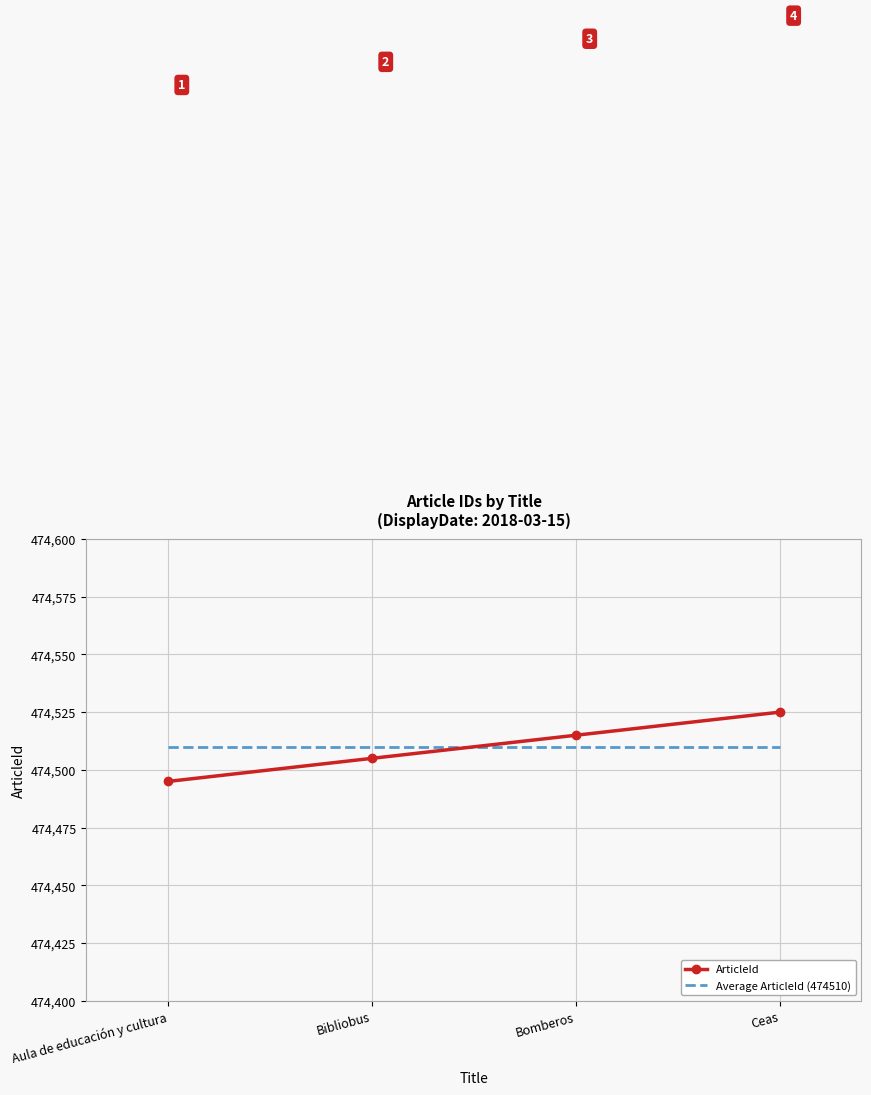

List the labels in order of ArticleId value, largest first.

Ceas, Bomberos, Bibliobus, Aula de educación y cultura